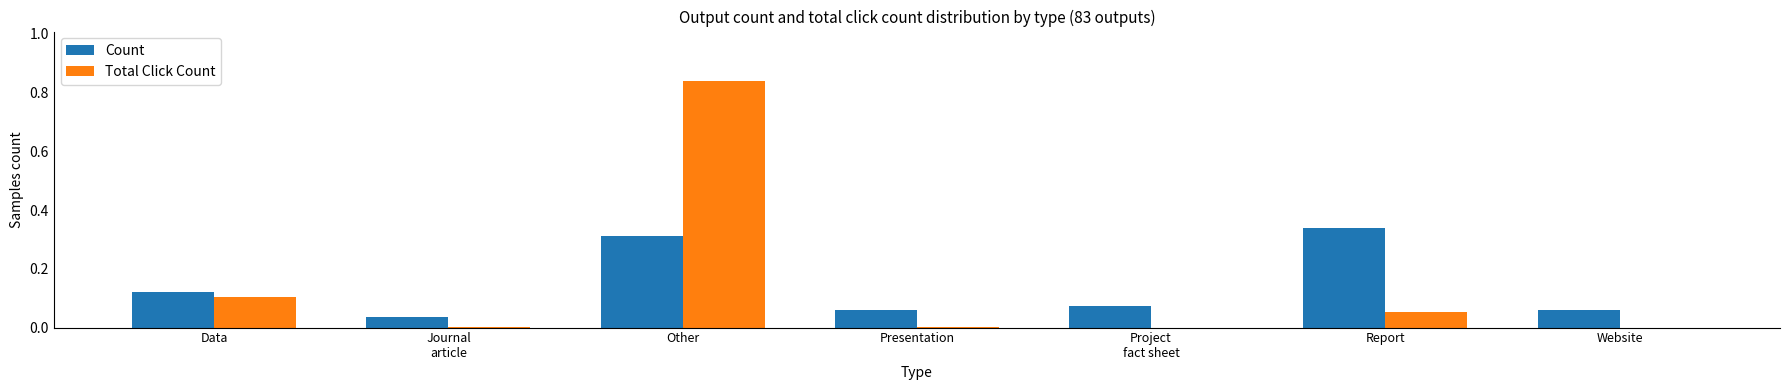

At which category is the sum across all series the highest?

Other